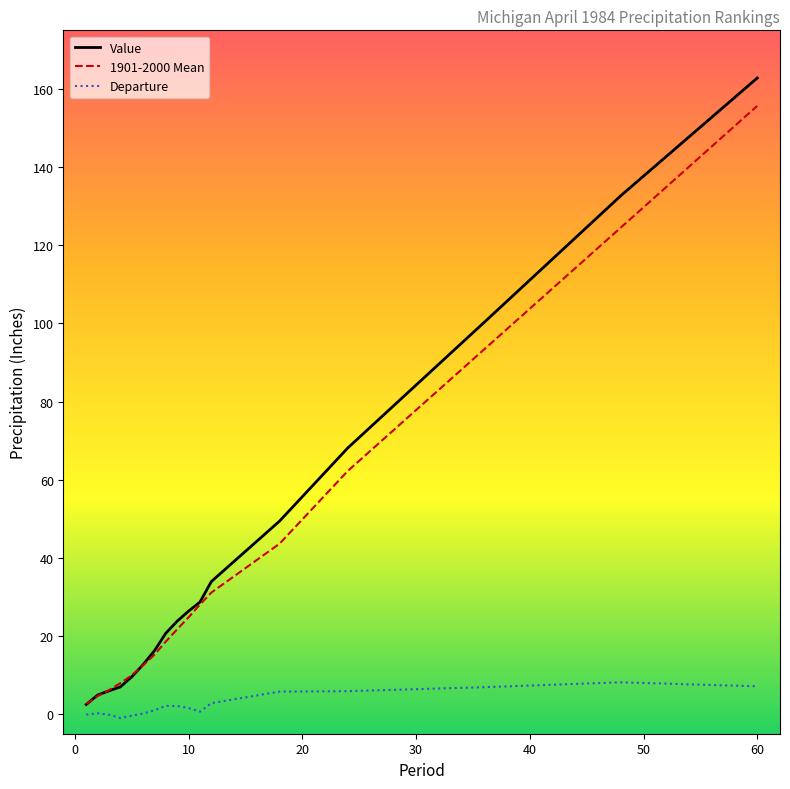

Does the chart have visible grid lines?

No